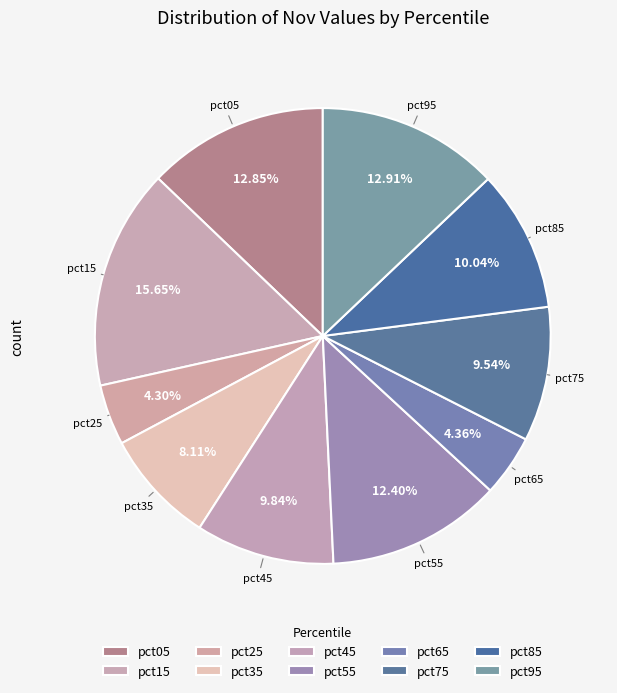

How many slices are in this pie chart?

10